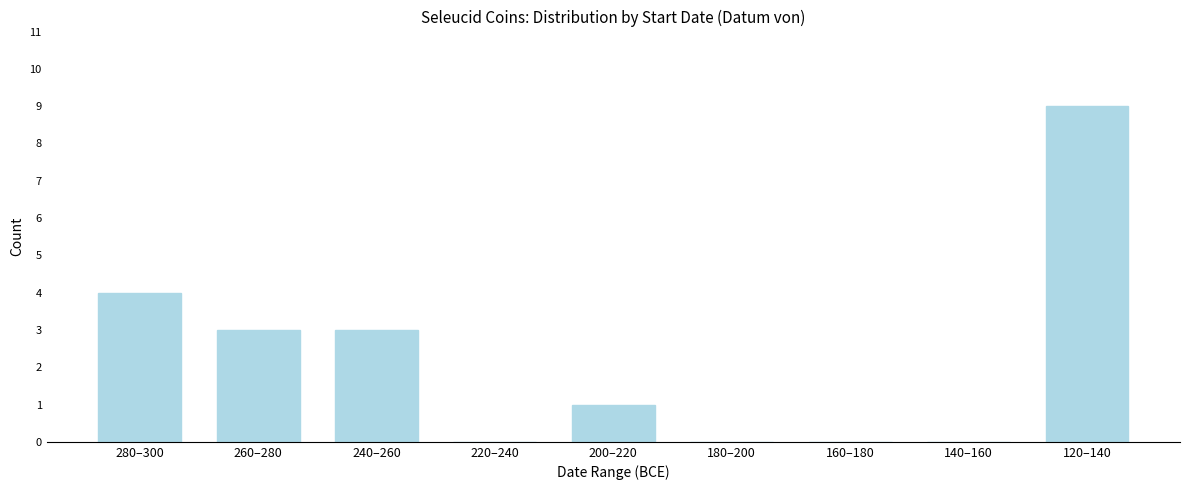

Reading right to left, extract all data points from this chart.

120–140=9	140–160=0	160–180=0	180–200=0	200–220=1	220–240=0	240–260=3	260–280=3	280–300=4